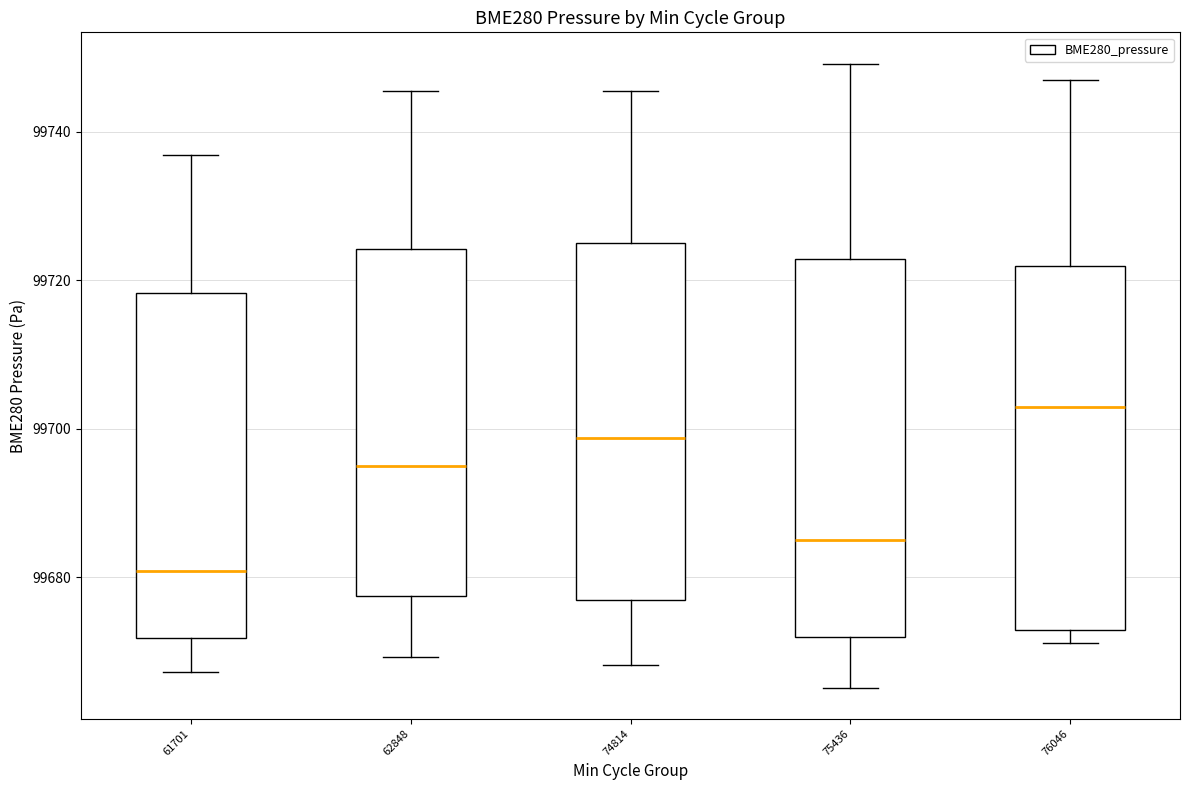

Where is the lower edge of the box at x = 74814 on the y-axis? The values are not printed on the chart, so give them approximately, as read against the axis.

99676